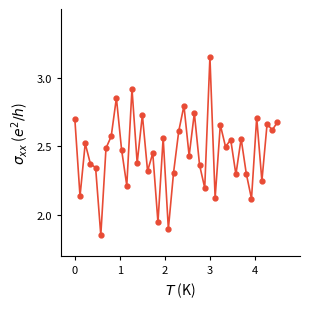

How many values exceed 2?

37